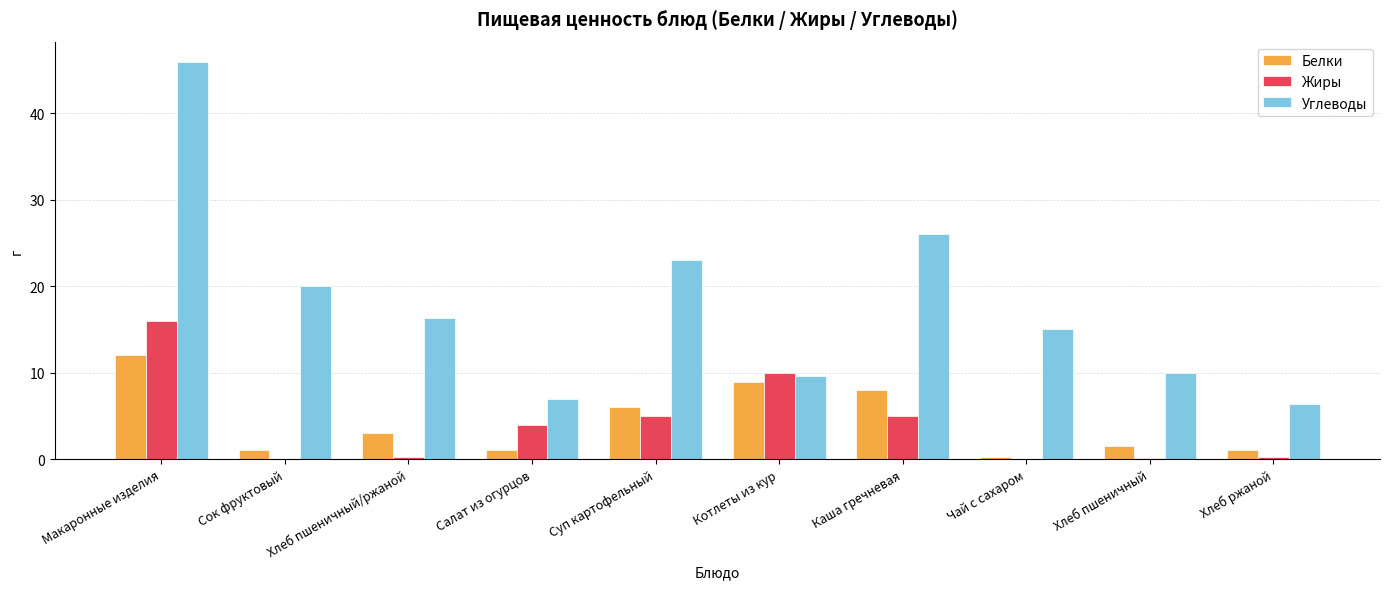

Which series changed the most between Салат из огурцов and Суп картофельный?

Углеводы